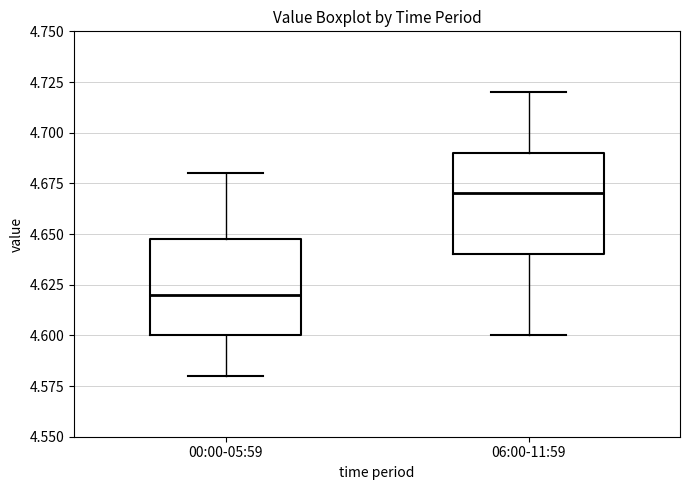

Where does the lower whisker of the box for 00:00-05:59 end on the y-axis? The values are not printed on the chart, so give them approximately, as read against the axis.

4.58